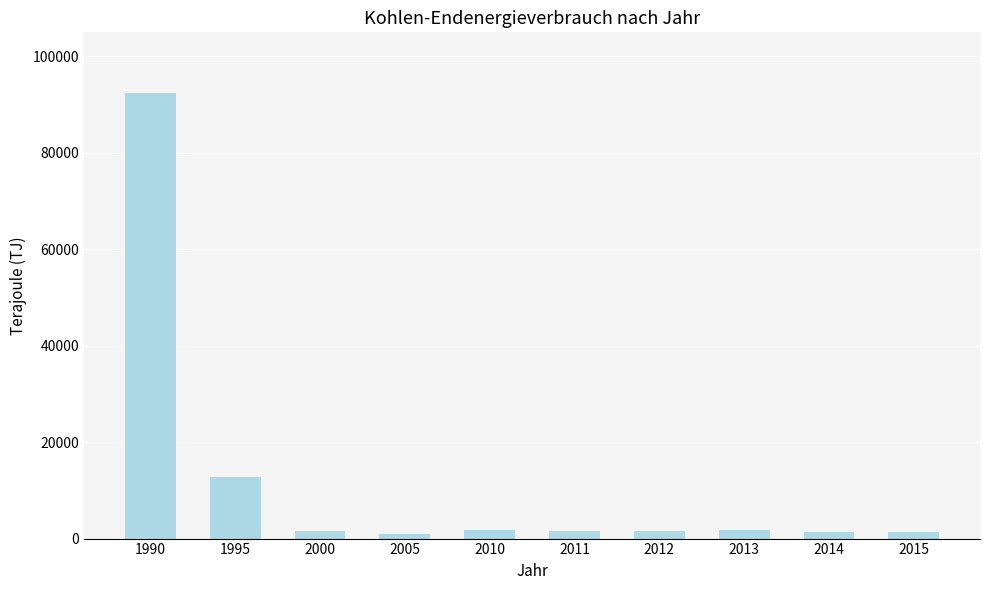

What is the sum of all values?

117003.1